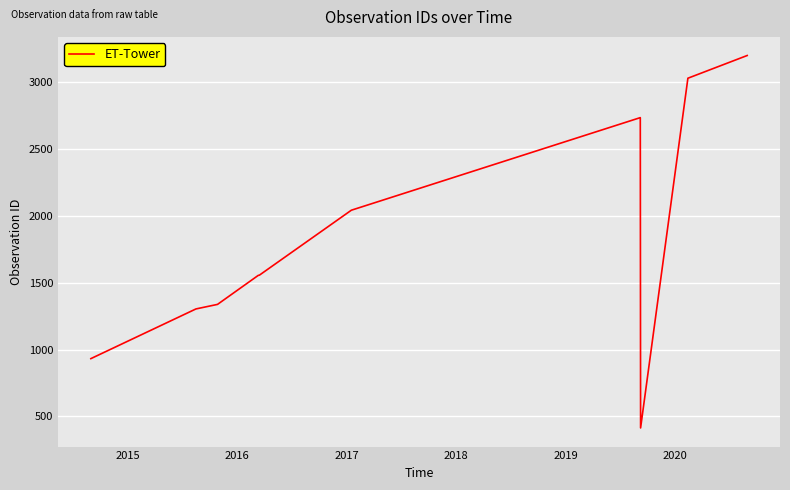

What is the minimum value shown in the chart?

413